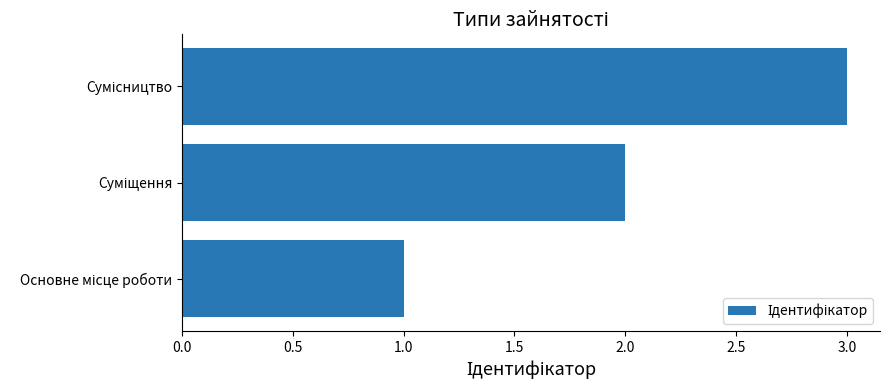

What is the sum of all values?

6